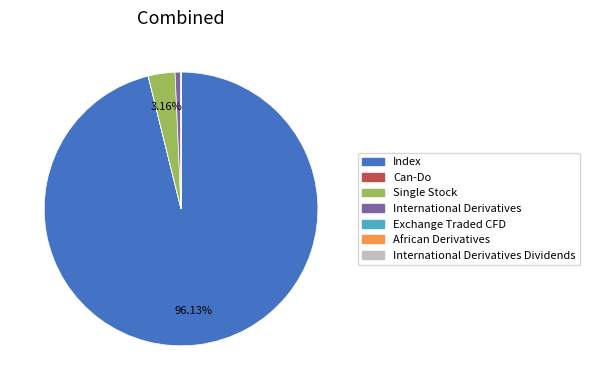

Does any single category account for the majority?

Yes